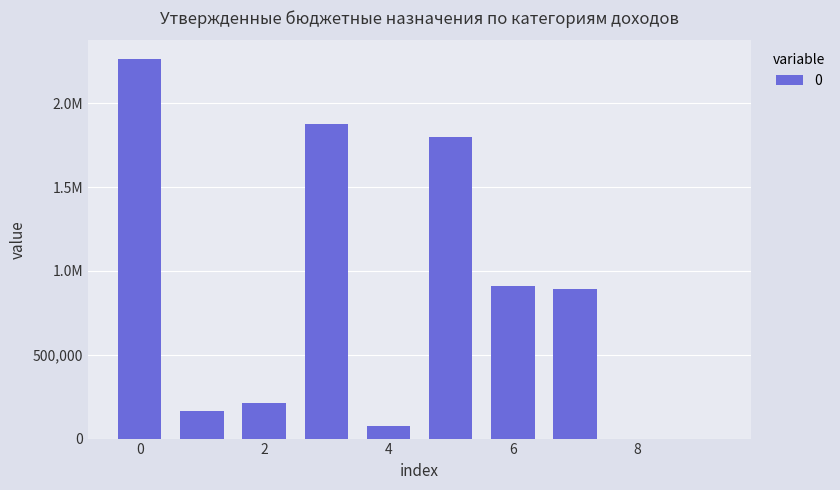

How many categories are shown in the chart?

10